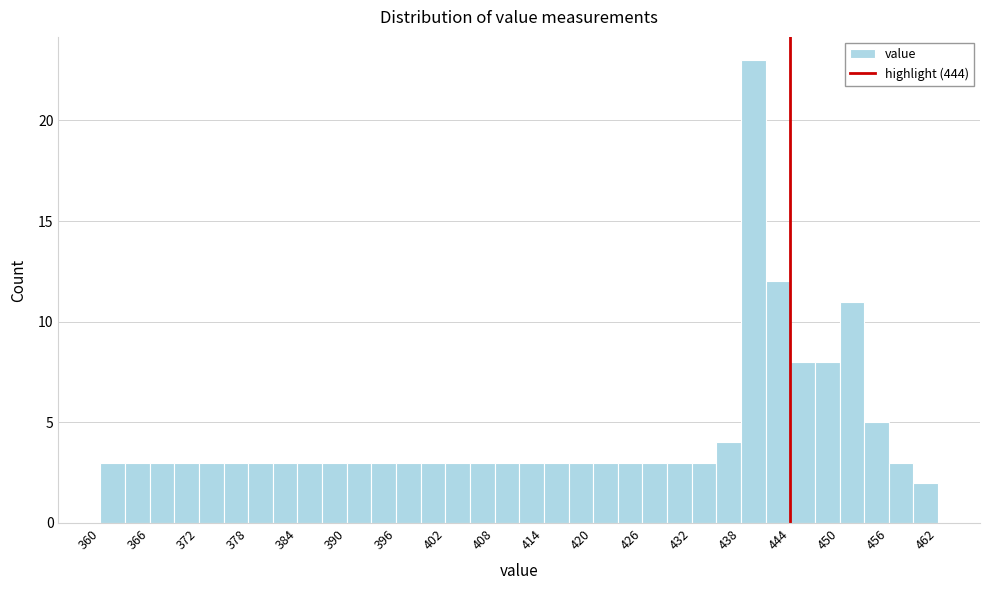

Read against the x-axis, roughly where is the centre of the tallest bar?

440